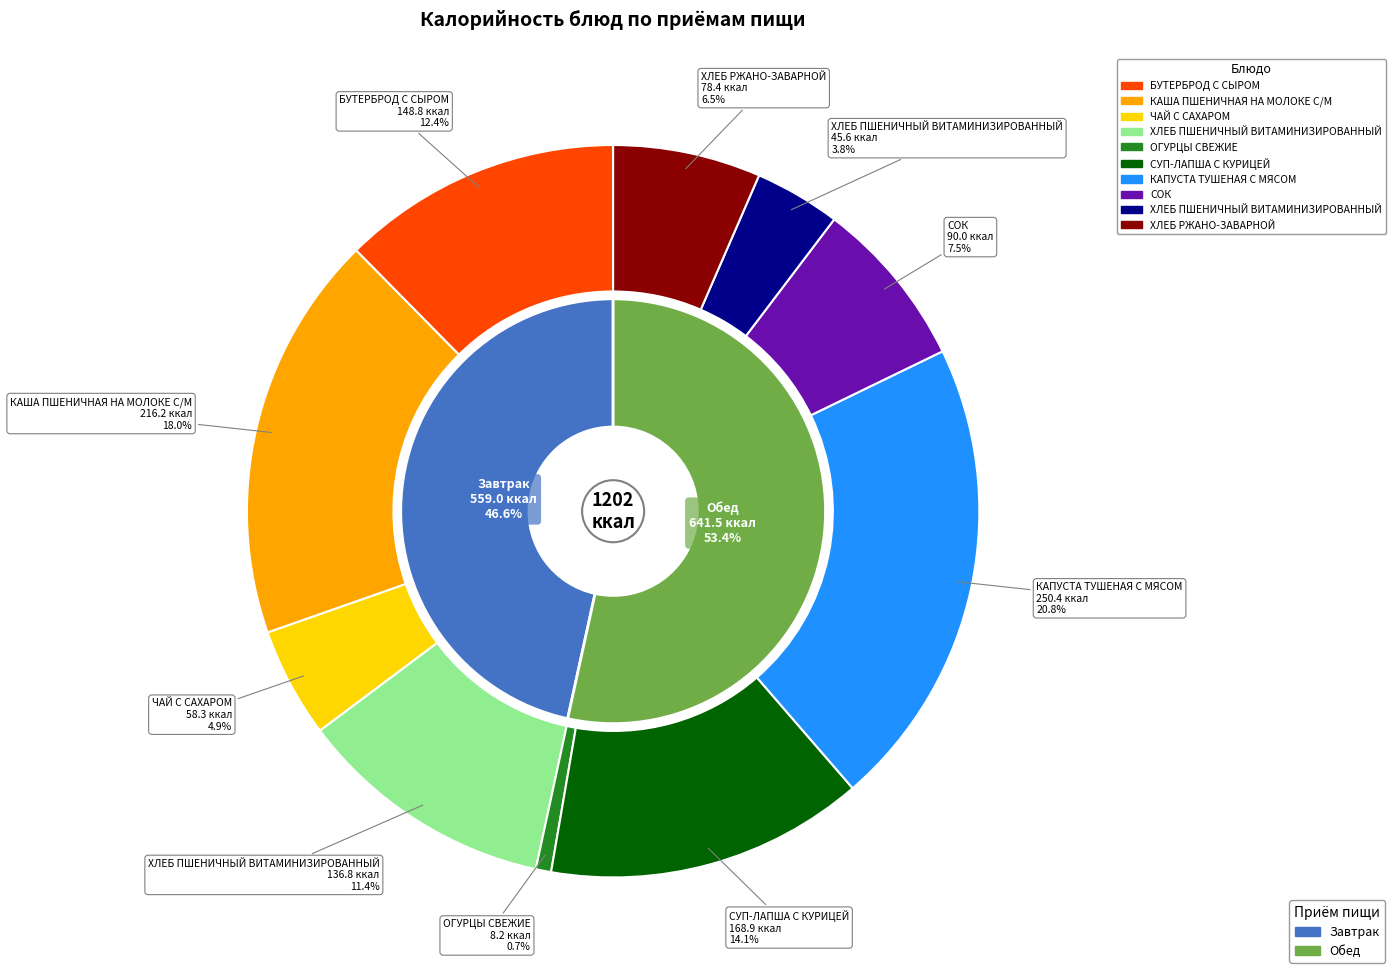

To the nearest percent, what is the difference between the largest and smallest slice percentages?

20%